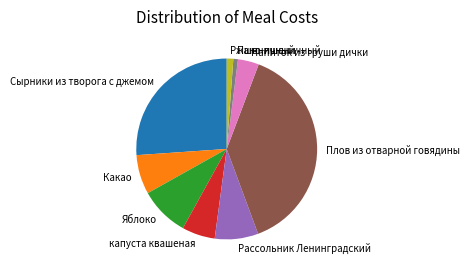

Count the number of slices in the pie.

9